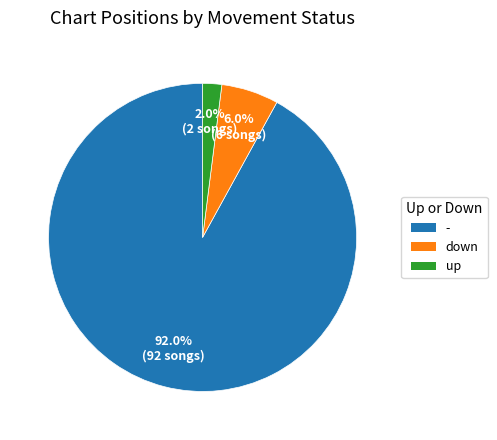

True or false: down accounts for 17% of the total.

False